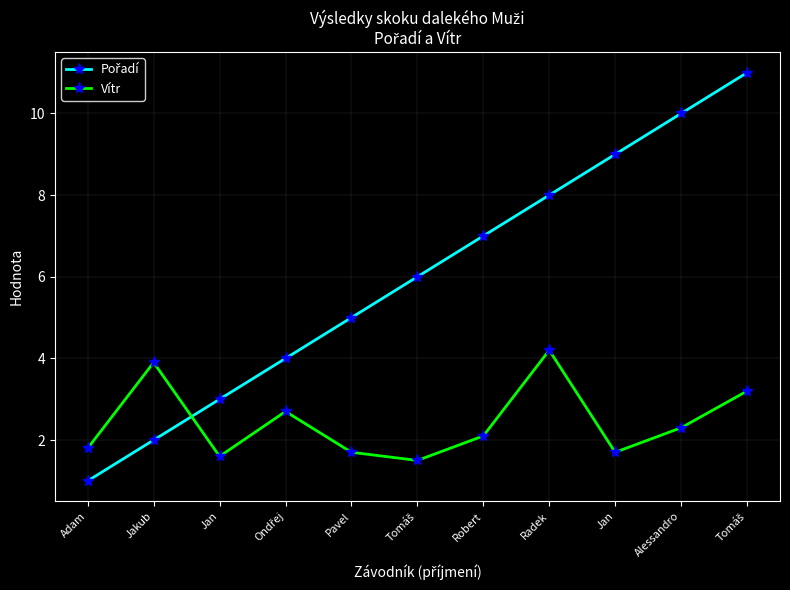

Rank the series by their maximum value, from highest to lowest.

Pořadí, Vítr